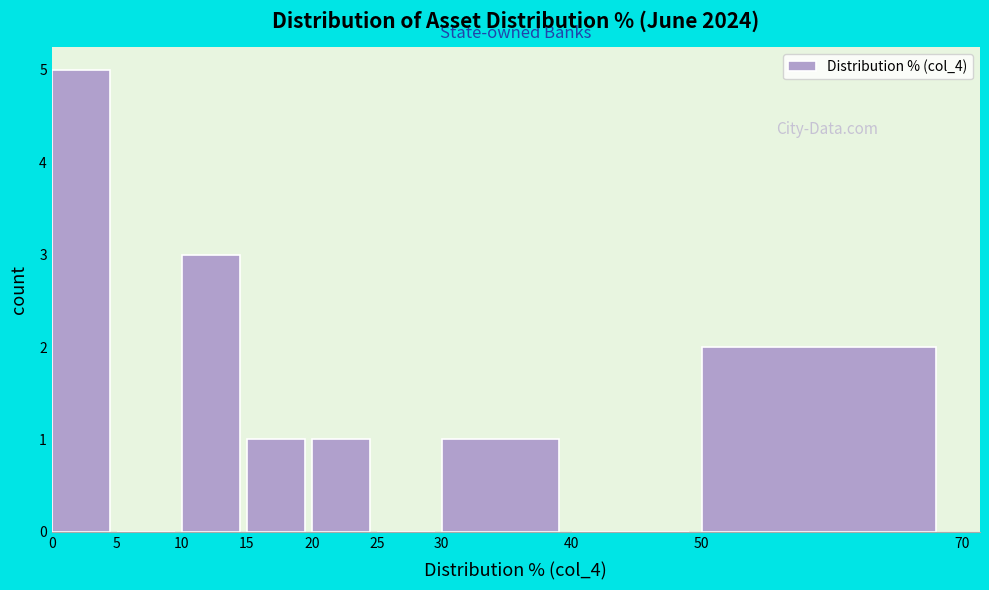

Reading left to right, transcribe this chart: for each bar, give the range it covers on the x-axis and its height. The values are not printed on the chart, so give them approximately, as read against the axis.

0 to 5: 5
5 to 10: 0
10 to 15: 3
15 to 20: 1
20 to 25: 1
25 to 30: 0
30 to 40: 1
40 to 50: 0
50 to 70: 2